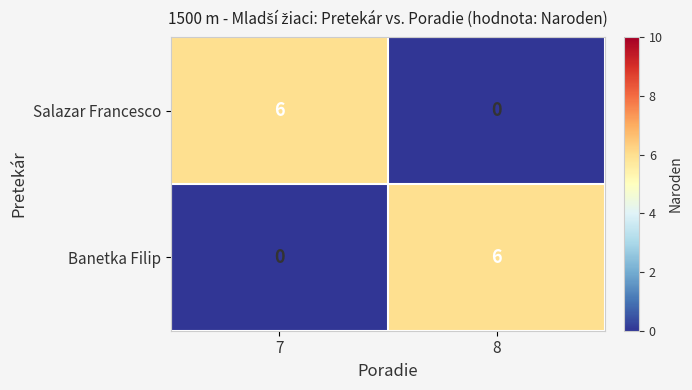

What is the difference between the Salazar Francesco values at 7 and 8?

6